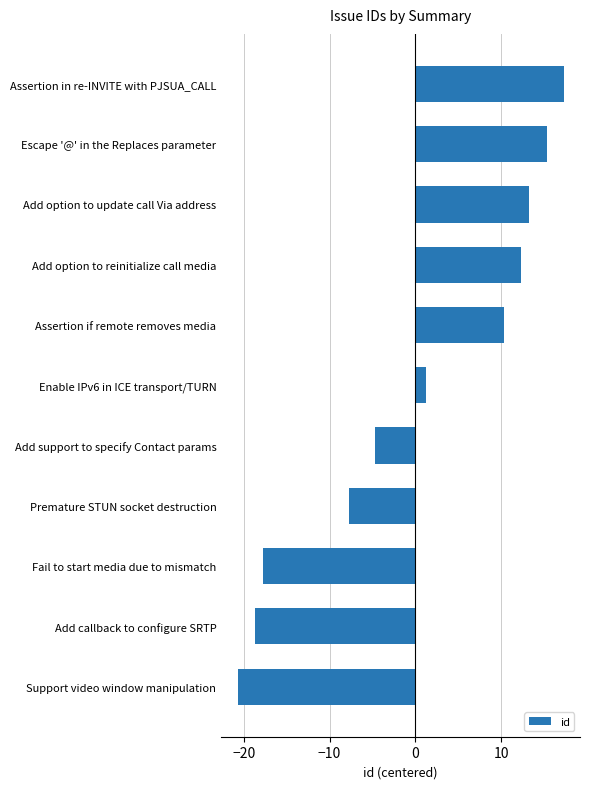

Rank the categories by value from lowest to highest.

Support video window manipulation, Add callback to configure SRTP, Fail to start media due to mismatch, Premature STUN socket destruction, Add support to specify Contact params, Enable IPv6 in ICE transport/TURN, Assertion if remote removes media, Add option to reinitialize call media, Add option to update call Via address, Escape '@' in the Replaces parameter, Assertion in re-INVITE with PJSUA_CALL